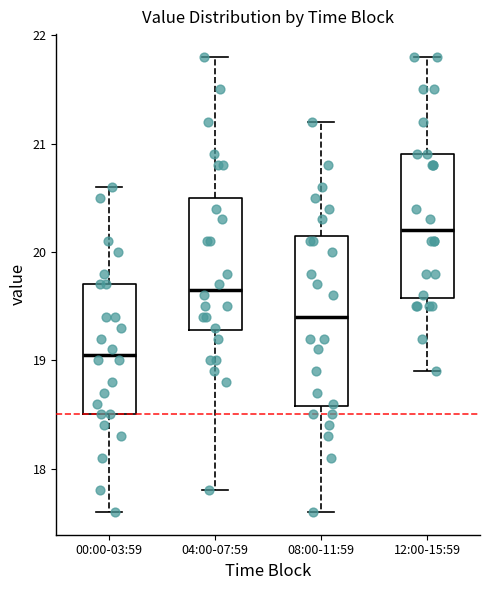

Which box is the tallest, from its lower edge to its upper edge?

08:00-11:59